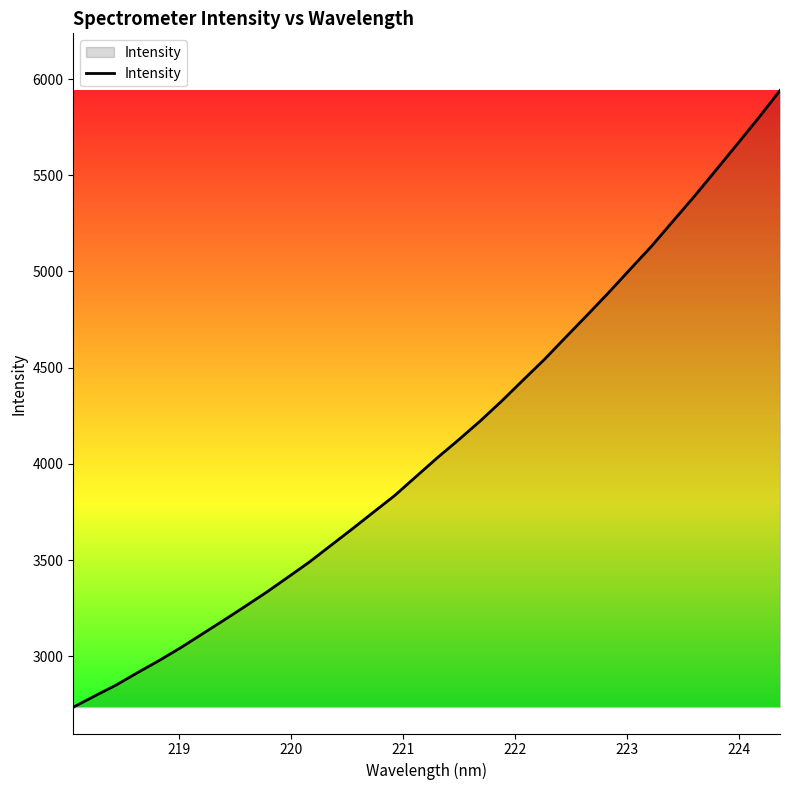

What is the maximum value shown in the chart?

5940.4